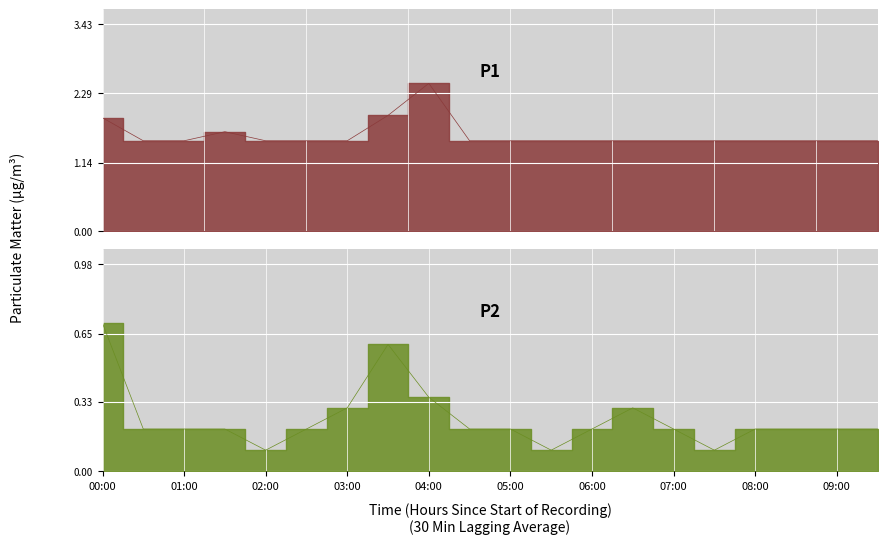

Which has a higher value, 03:00 or 05:30?

03:00